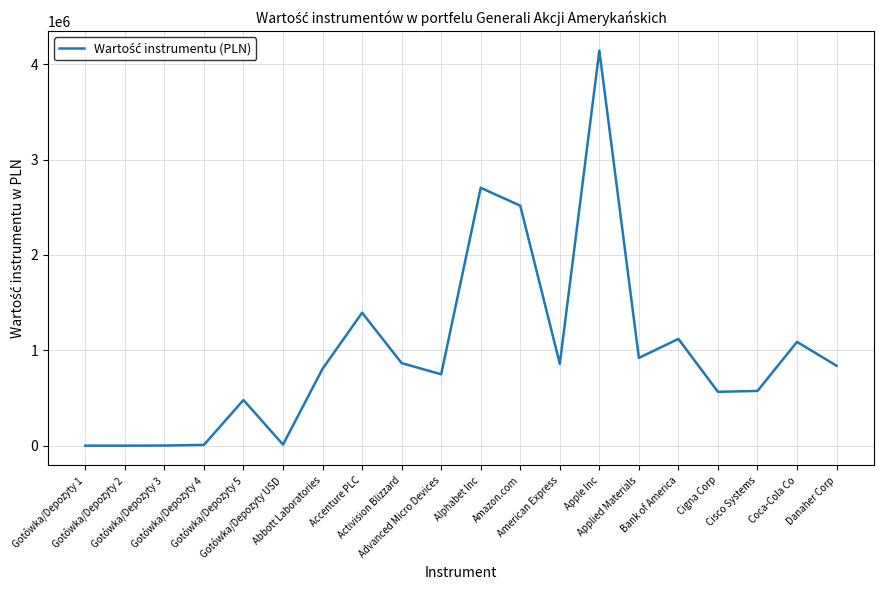

Reading left to right, list all the values displayed in this chart.

Gotówka/Depozyty 1=0.0	Gotówka/Depozyty 2=3.6	Gotówka/Depozyty 3=1550.0	Gotówka/Depozyty 4=8270.3	Gotówka/Depozyty 5=478661.1	Gotówka/Depozyty USD=11397.2	Abbott Laboratories=805862.8	Accenture PLC=1393936.1	Activision Blizzard=865465.9	Advanced Micro Devices=748452.5	Alphabet Inc=2703580.1	Amazon.com=2516081.0	American Express=858443.7	Apple Inc=4142097.5	Applied Materials=920030.3	Bank of America=1119274.4	Cigna Corp=564632.9	Cisco Systems=573683.8	Coca-Cola Co=1088117.6	Danaher Corp=837746.4